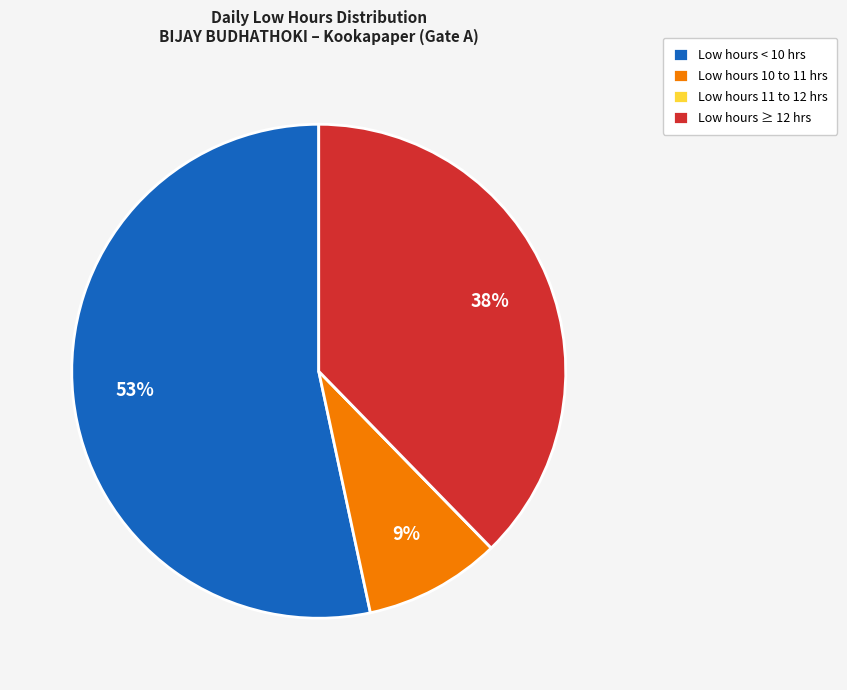

Does Low hours 10 to 11 hrs represent more than half of the total?

No